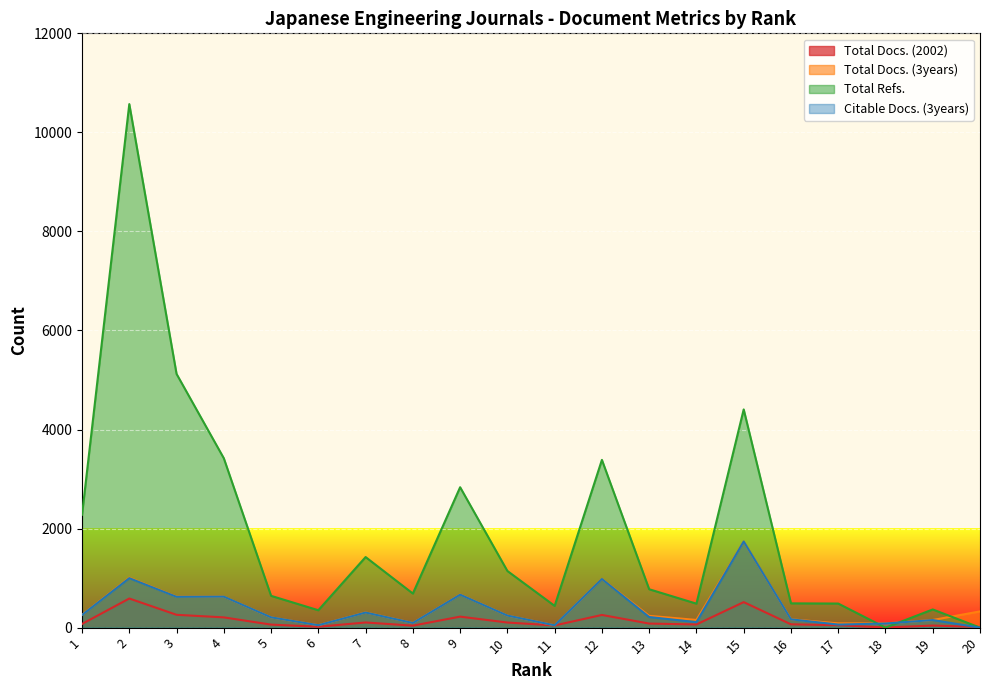

What is the total value across all series at 7?

2141